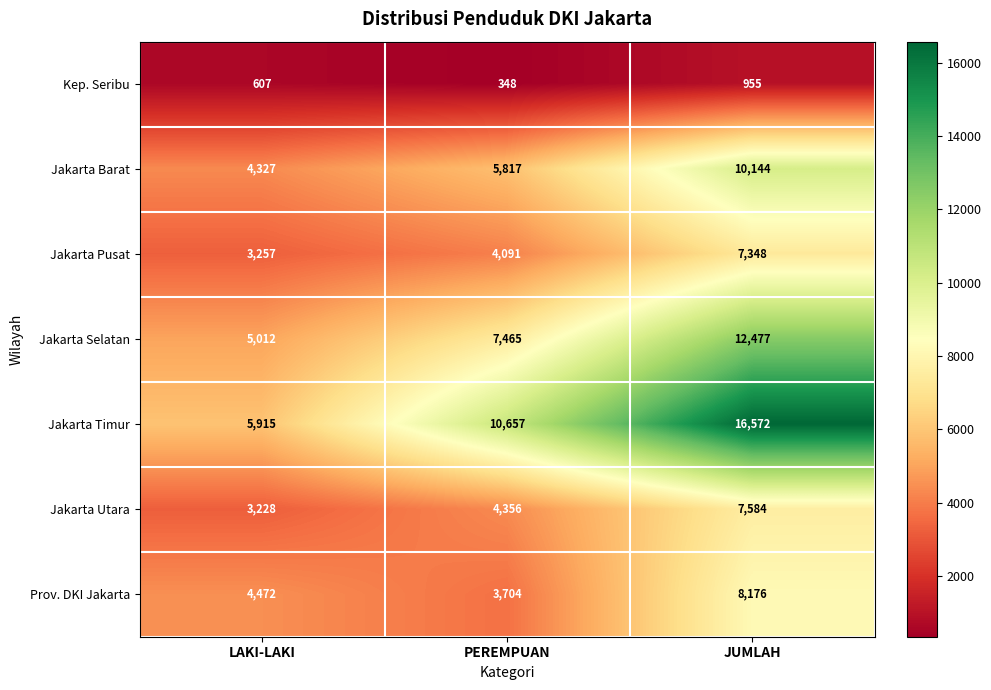

What is the total value across all series at LAKI-LAKI?

26818